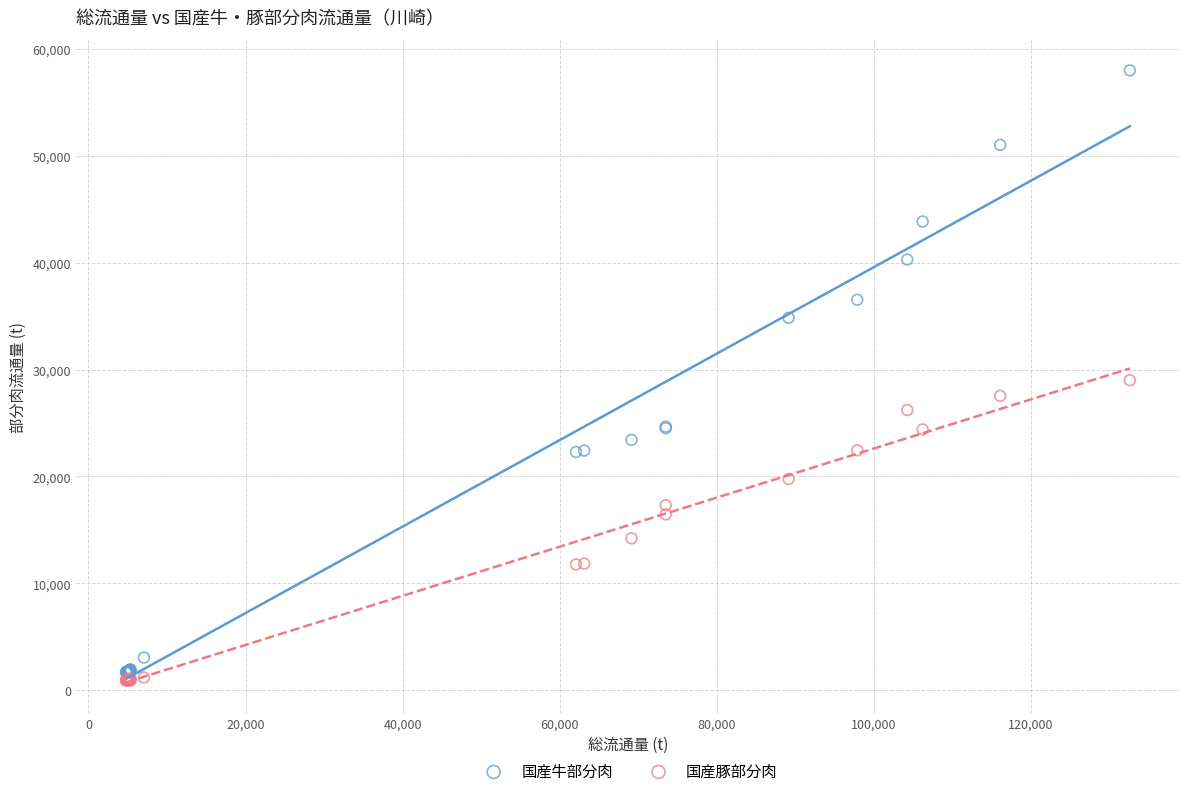

Which series reaches the maximum Y coordinate?

国産牛部分肉